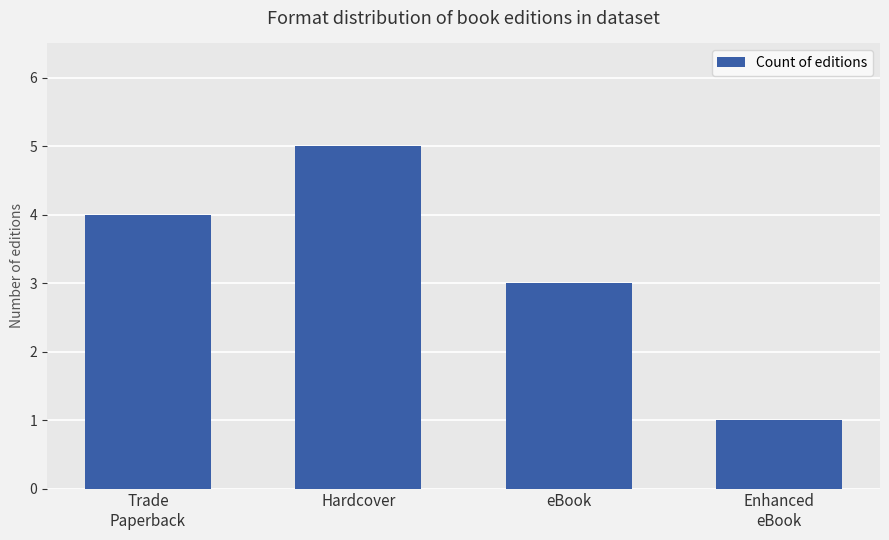

Rank the categories by value from lowest to highest.

Enhanced
eBook, eBook, Trade
Paperback, Hardcover